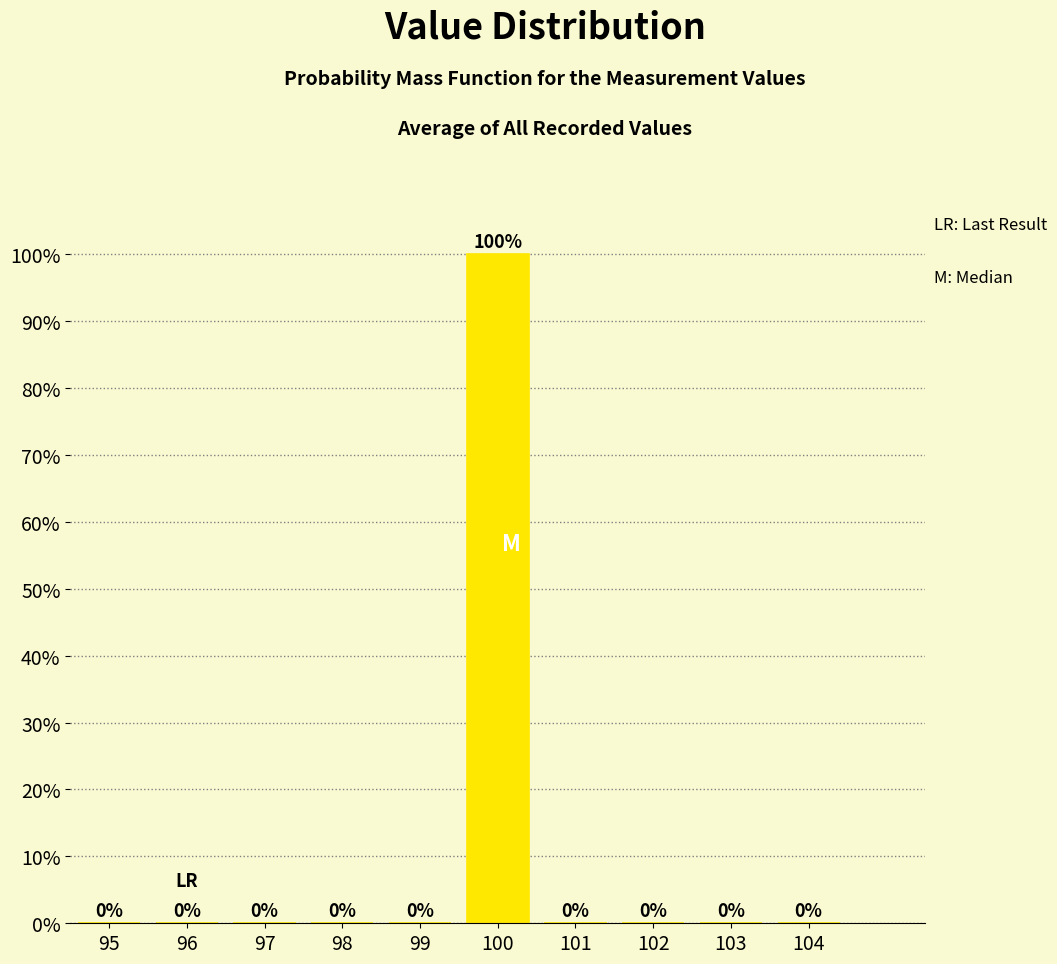

Reading left to right, list all the values displayed in this chart.

95=0	96=0	97=0	98=0	99=0	100=100	101=0	102=0	103=0	104=0